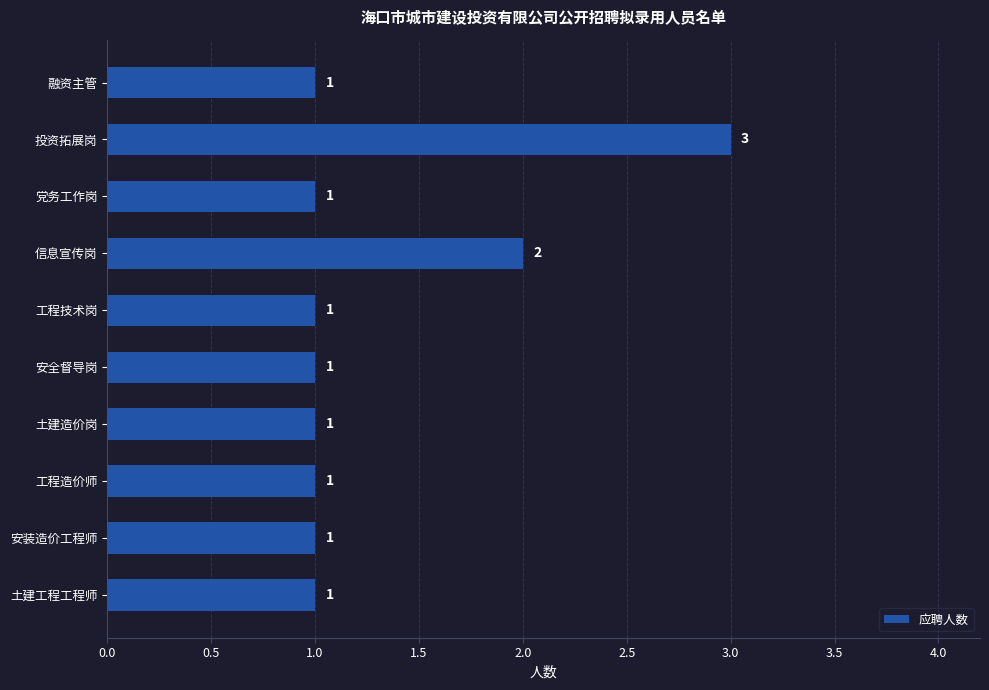

Is it true that the value at 工程技术岗 is 2?

False